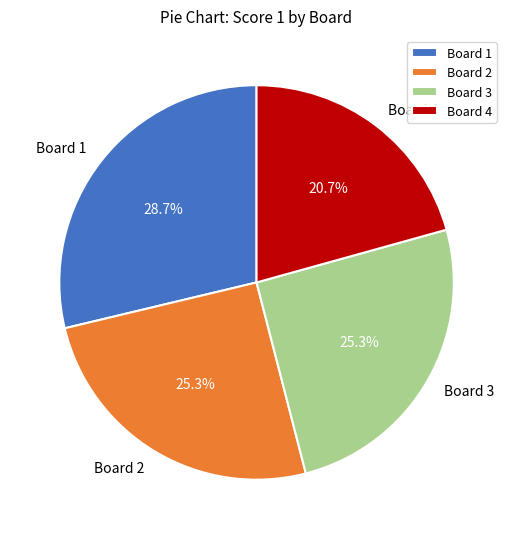

To the nearest percent, what portion does Board 2 represent?

25%